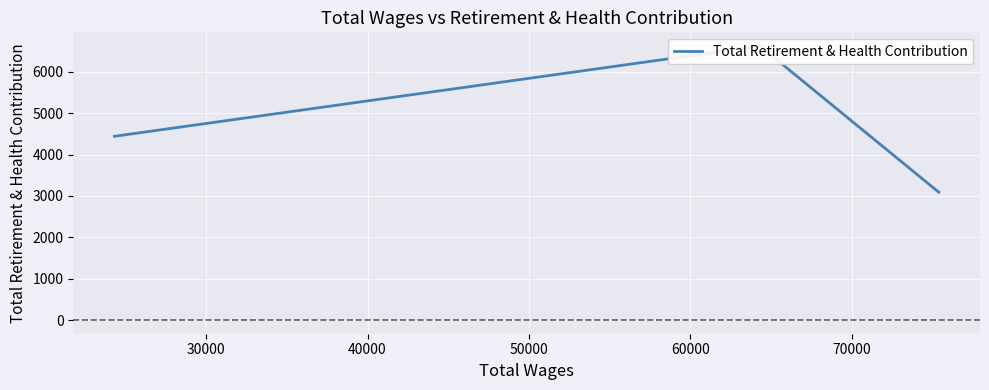

Does the chart display data point markers on the line(s)?

No